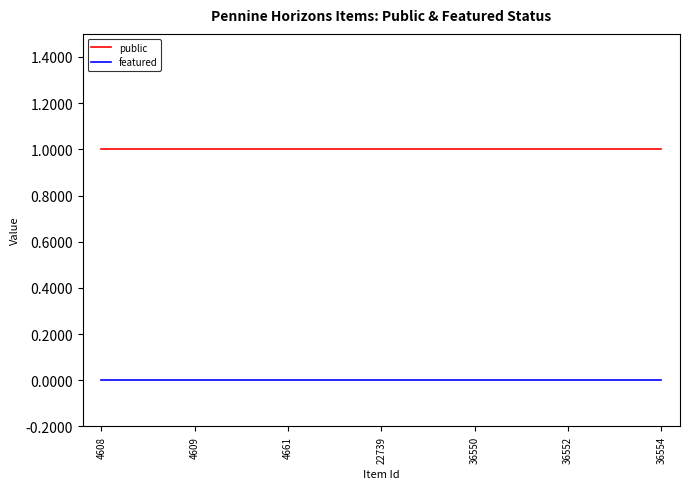

Is it true that featured equals 0 at 22739?

True